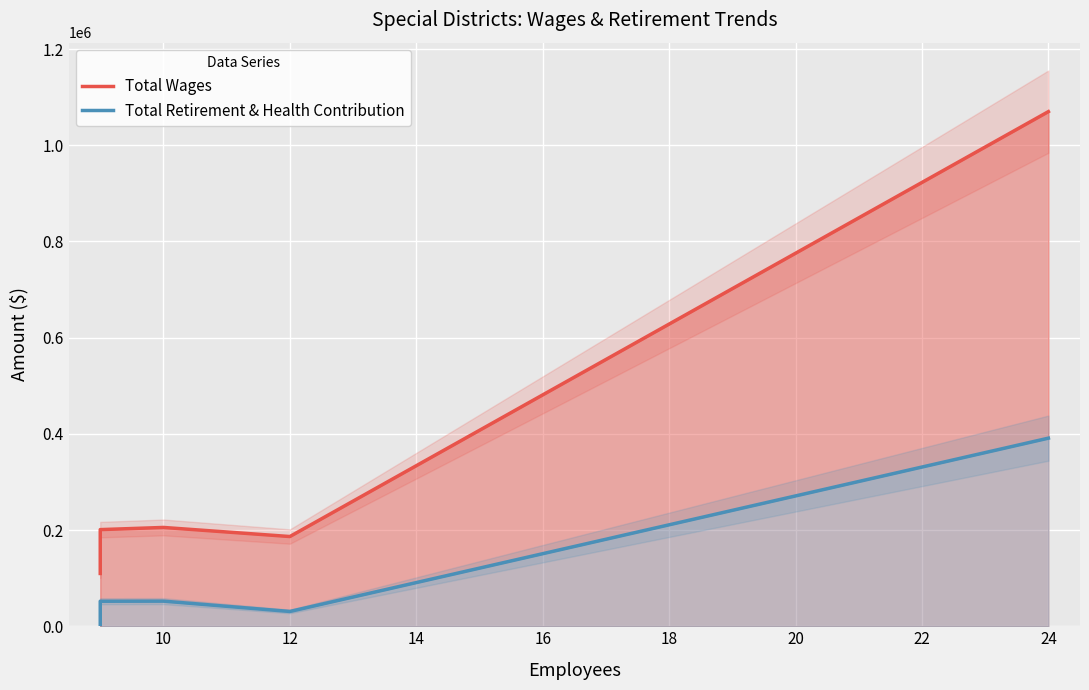

Between 10 and 24, which series saw the biggest shift?

Total Wages